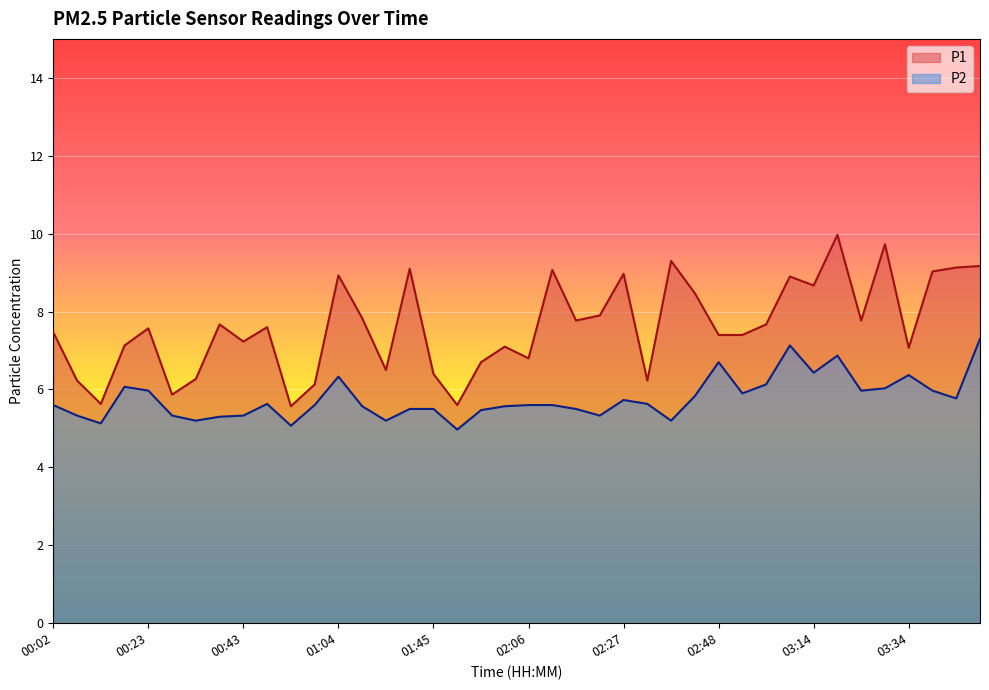

Reading right to left, what are all the values shown in this chart?

P1: 03:49=9.2	03:44=9.1	03:39=9.0	03:34=7.1	03:29=9.7	03:24=7.8	03:19=10.0	03:14=8.7	03:09=8.9	03:04=7.7	02:53=7.4	02:48=7.4	02:42=8.5	02:37=9.3	02:32=6.2	02:27=9.0	02:21=7.9	02:16=7.8	02:11=9.1	02:06=6.8	02:01=7.1	01:56=6.7	01:51=5.6	01:45=6.4	01:40=9.1	01:30=6.5	01:09=7.8	01:04=8.9	00:58=6.1	00:53=5.6	00:48=7.6	00:43=7.2	00:38=7.7	00:33=6.3	00:28=5.9	00:23=7.6	00:18=7.1	00:13=5.6	00:07=6.2	00:02=7.5
P2: 03:49=7.3	03:44=5.8	03:39=6.0	03:34=6.4	03:29=6.0	03:24=6.0	03:19=6.9	03:14=6.4	03:09=7.1	03:04=6.1	02:53=5.9	02:48=6.7	02:42=5.8	02:37=5.2	02:32=5.6	02:27=5.7	02:21=5.3	02:16=5.5	02:11=5.6	02:06=5.6	02:01=5.6	01:56=5.5	01:51=5.0	01:45=5.5	01:40=5.5	01:30=5.2	01:09=5.6	01:04=6.3	00:58=5.6	00:53=5.1	00:48=5.6	00:43=5.3	00:38=5.3	00:33=5.2	00:28=5.3	00:23=6.0	00:18=6.1	00:13=5.1	00:07=5.3	00:02=5.6